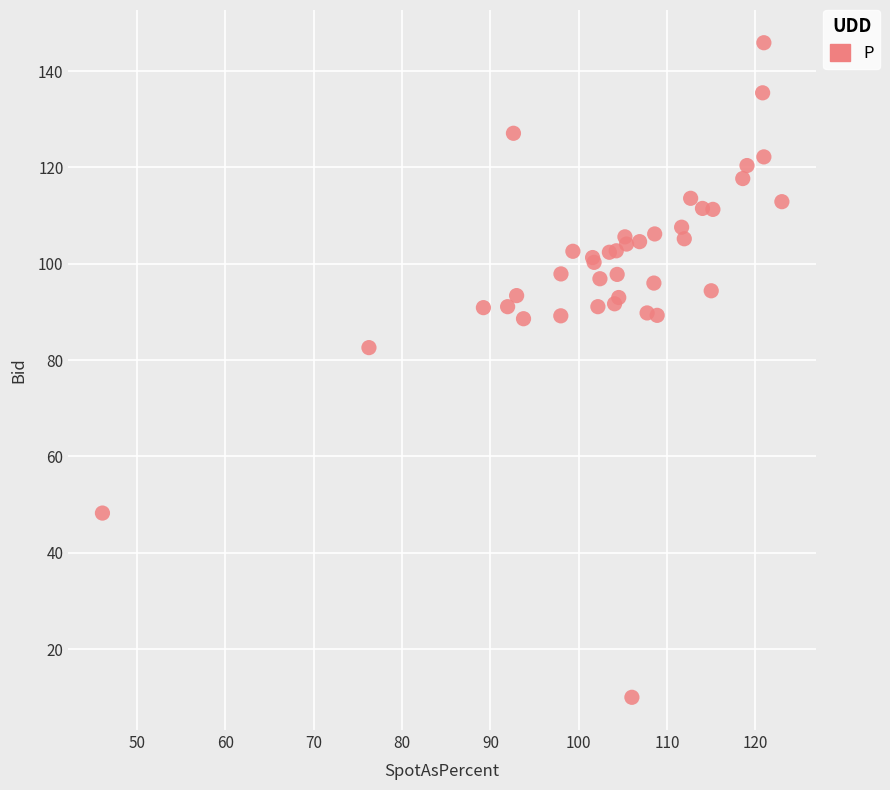

What Y value in the scatter plot is closest to 77?

82.6